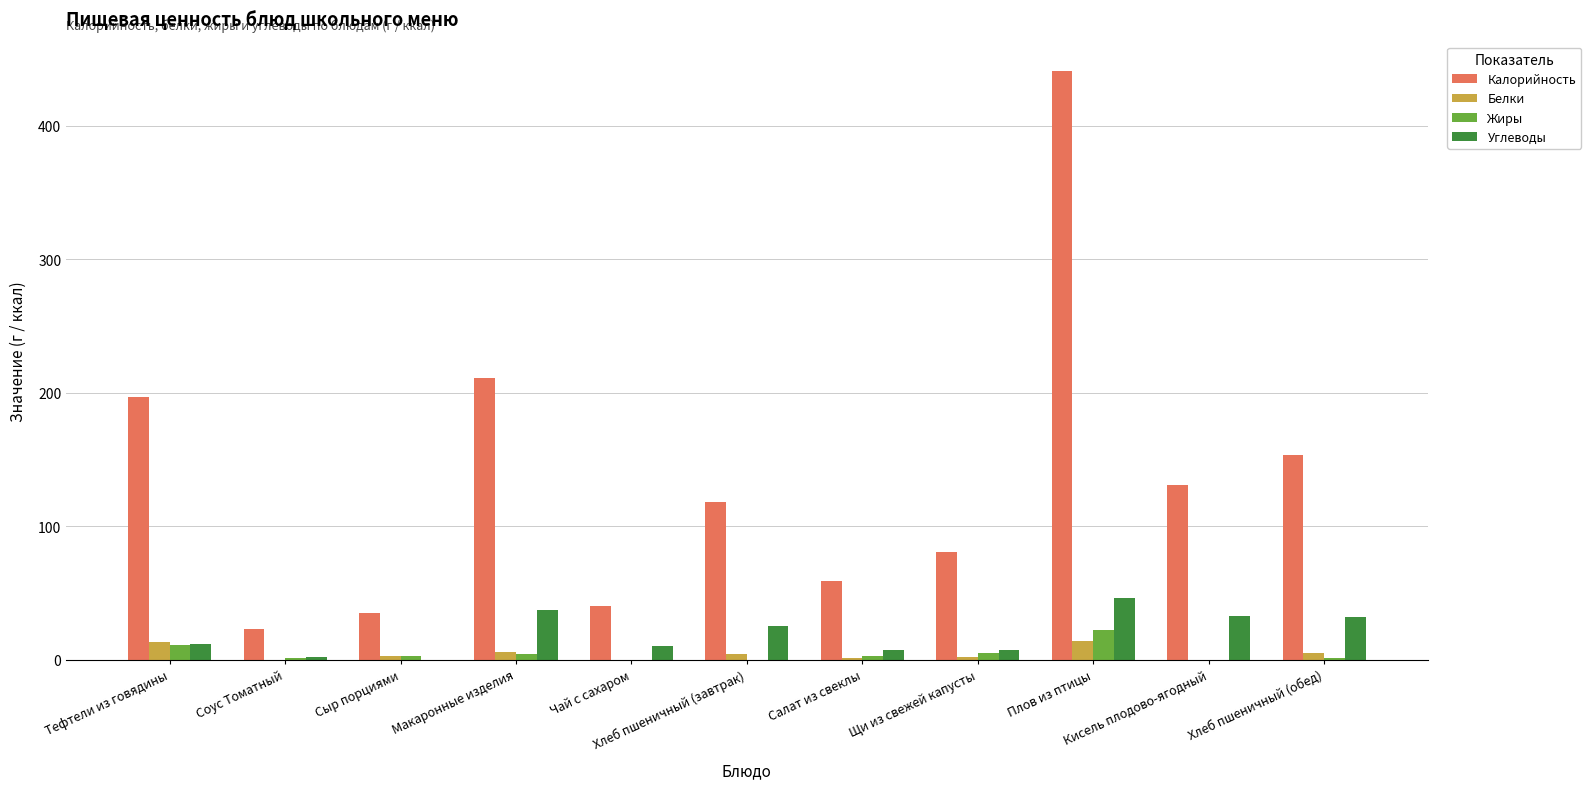

At which category is the sum across all series the highest?

Плов из птицы